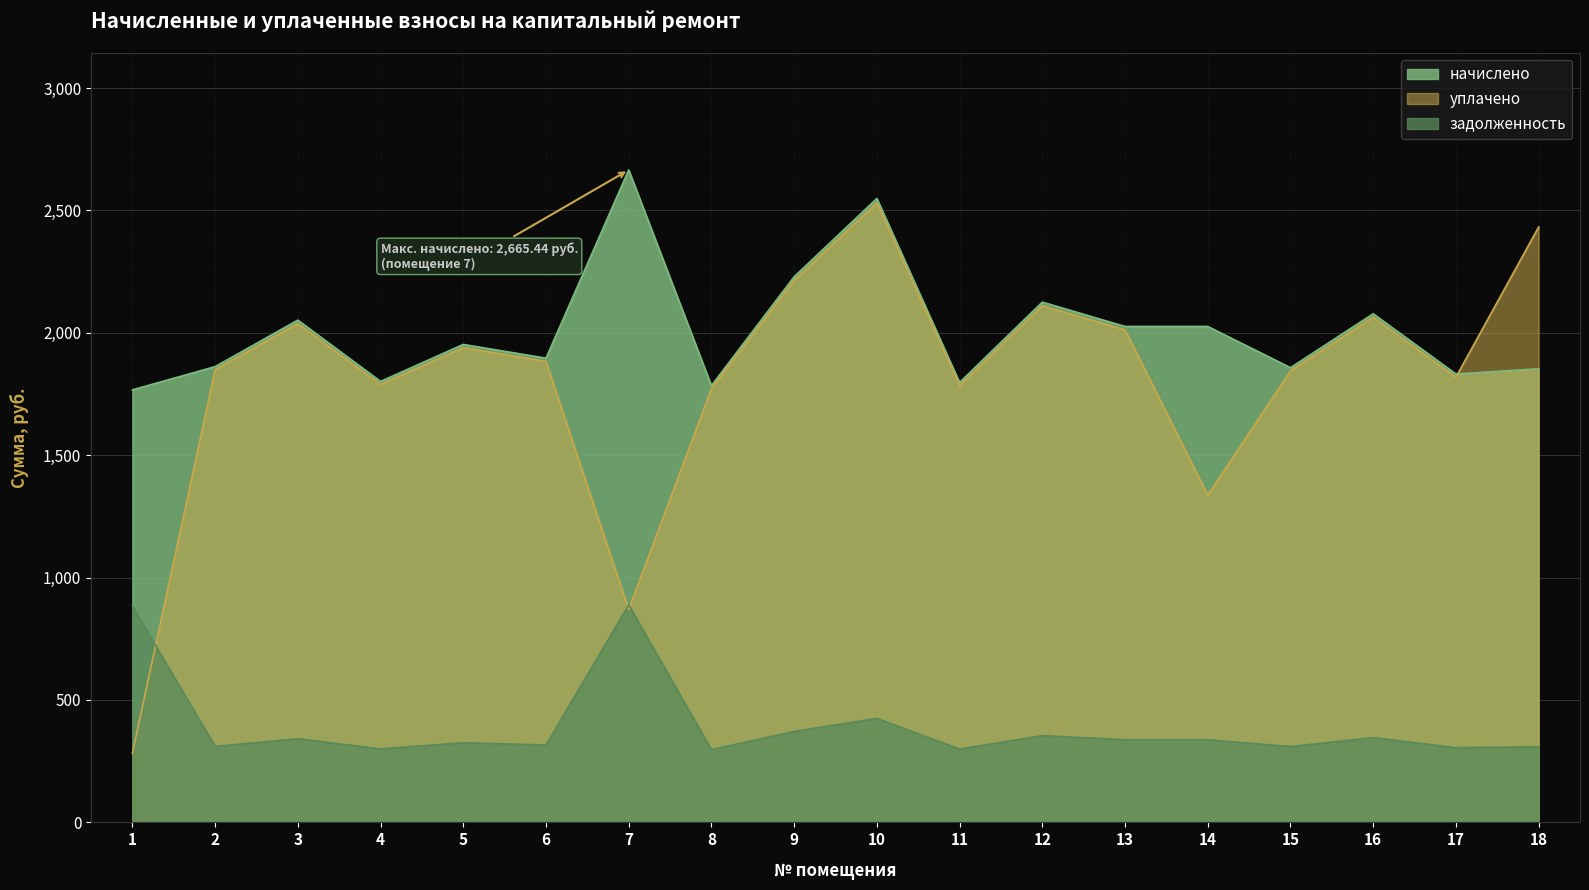

Which series has the largest range (max minus min)?

уплачено